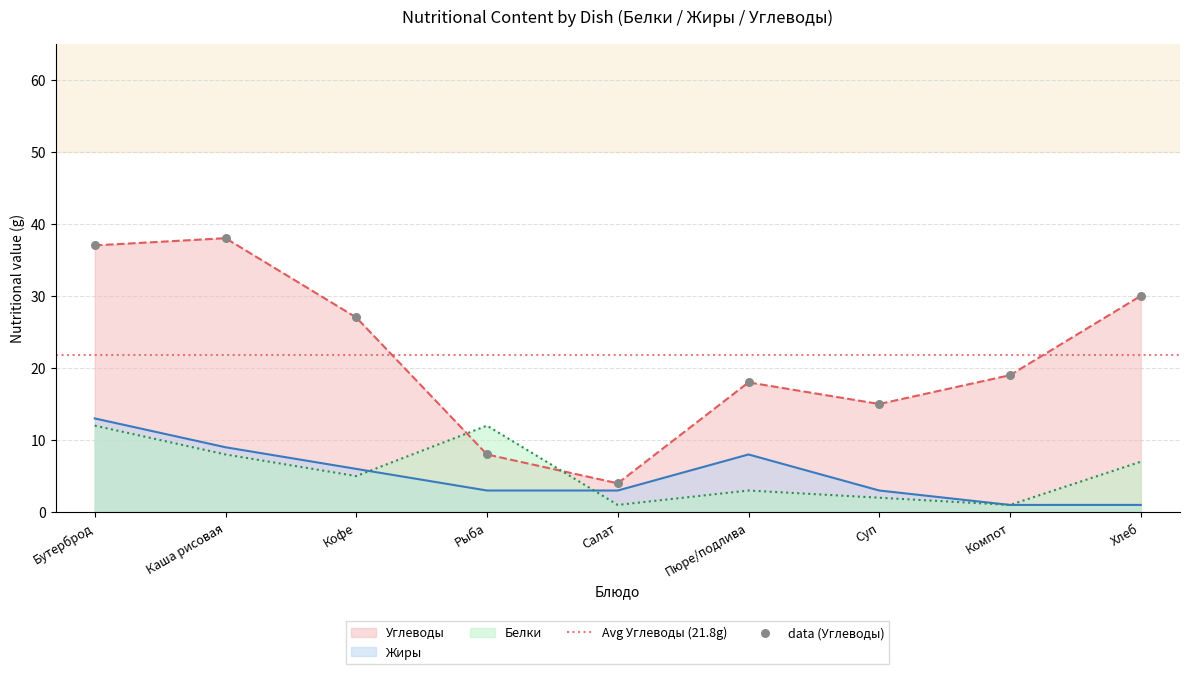

Which series contains the highest Y value?

Углеводы